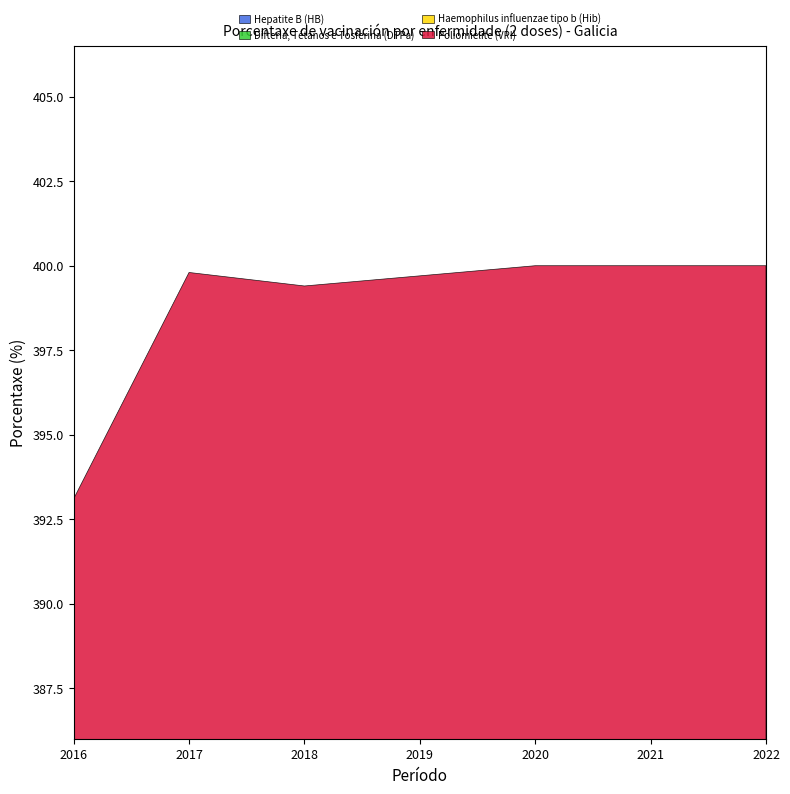

At which category does Difteria, Tétanos e Tosferina (DTPa) reach its first local valley?

2019